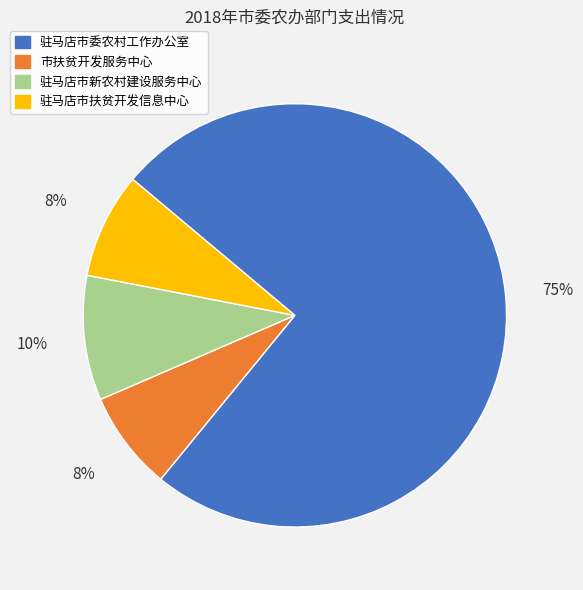

Combined, do 驻马店市新农村建设服务中心 and 驻马店市扶贫开发信息中心 account for over 50%?

No